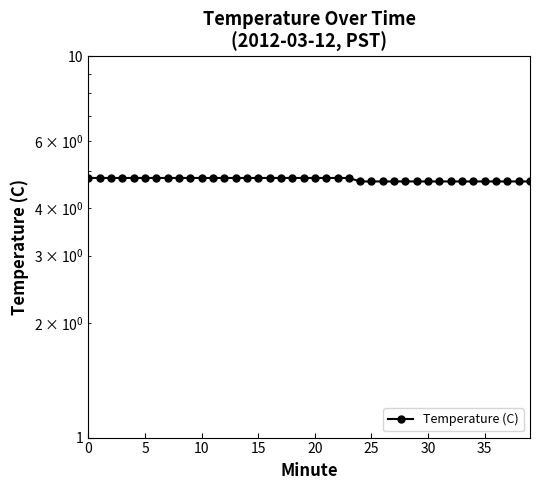

Approximately how many times larger is the value at 10 compared to 12?

1.0